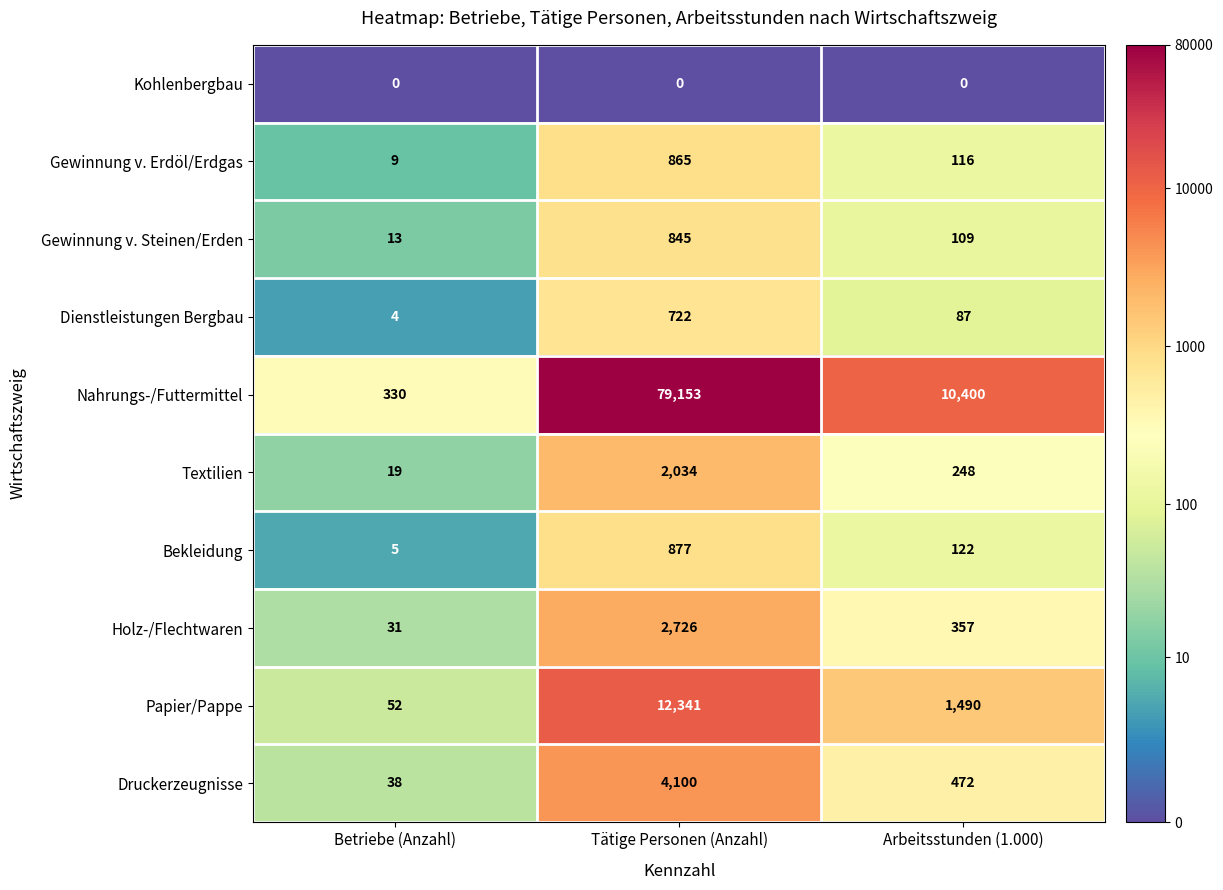

Read the Holz-/Flechtwaren value at Arbeitsstunden (1.000), to the nearest 10.

360